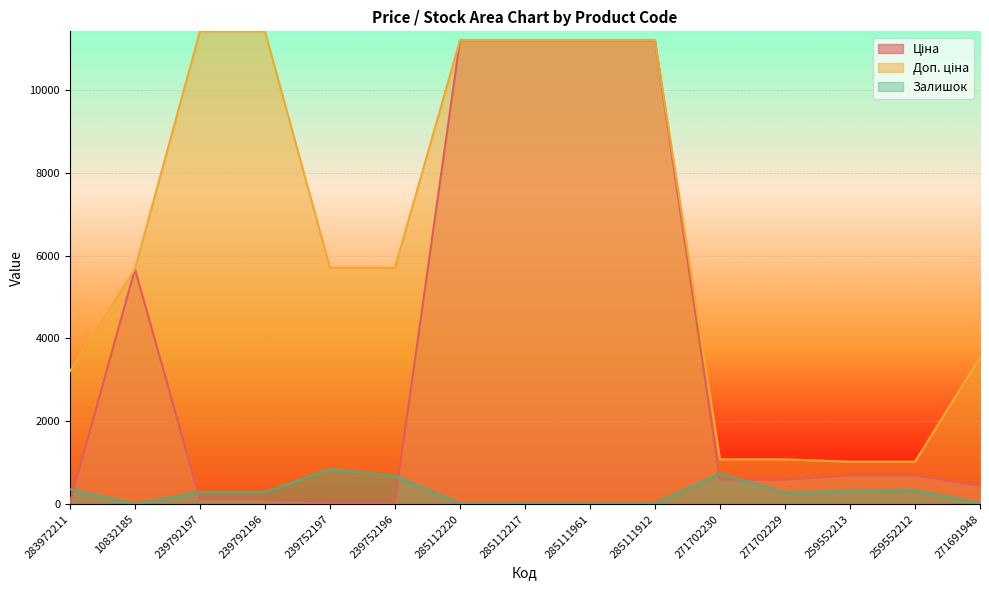

What is the minimum value shown in the chart?

3.0